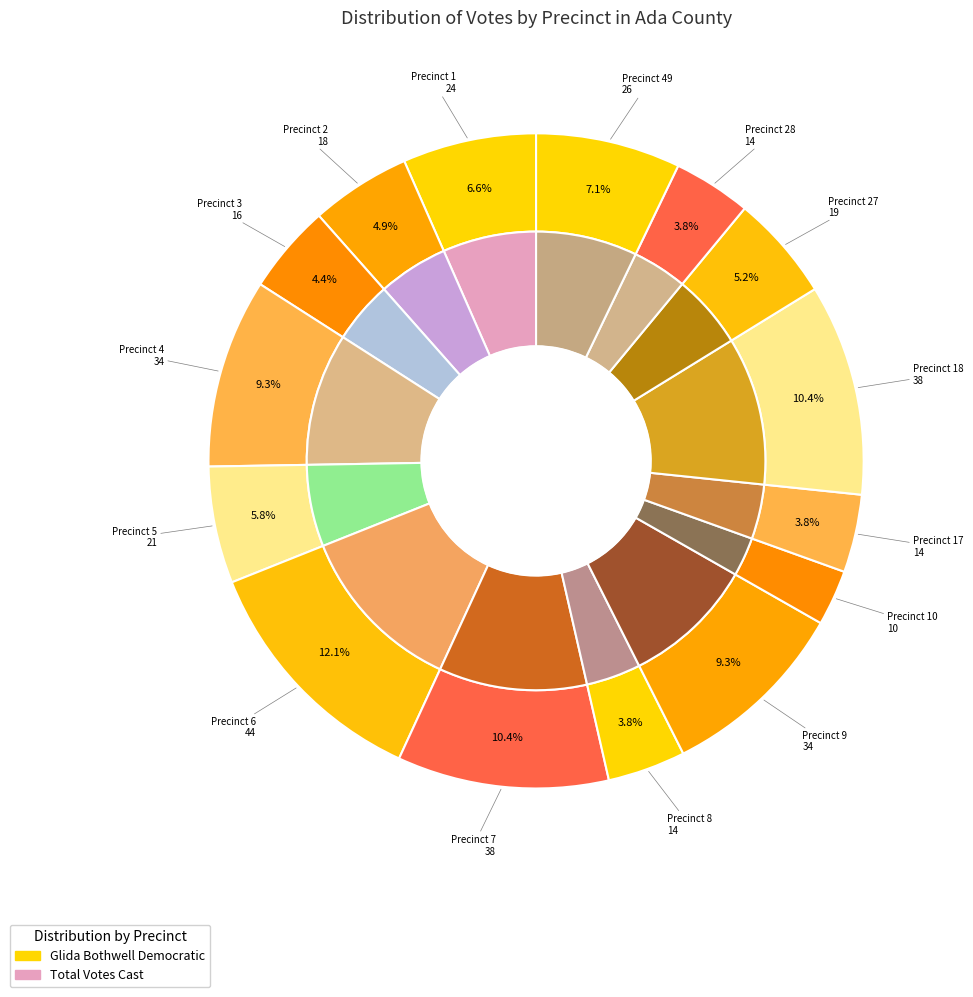

Does Precinct 18 account for over 50% of the chart?

No